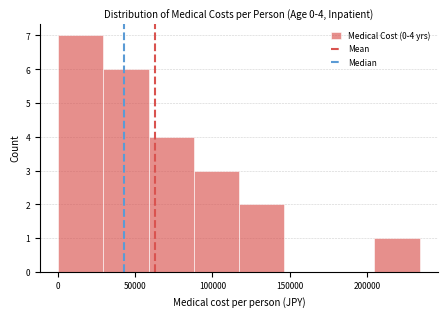

Over which range of the x-axis is the bar tallest?

0 to 30000